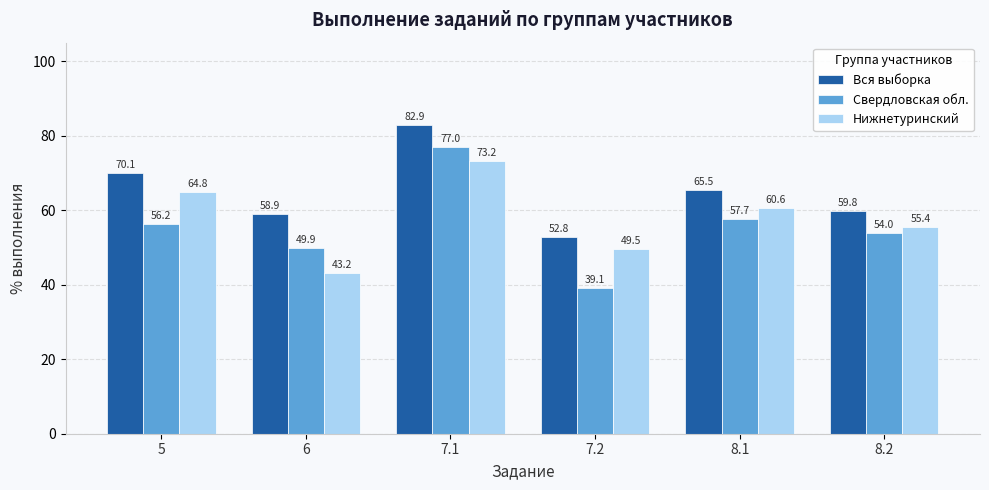

At which label does Нижнетуринский reach its minimum?

6